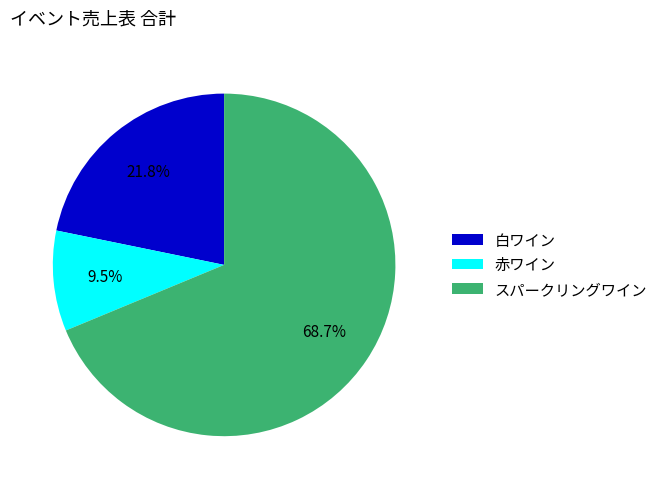

Between スパークリングワイン and 赤ワイン, which is larger?

スパークリングワイン